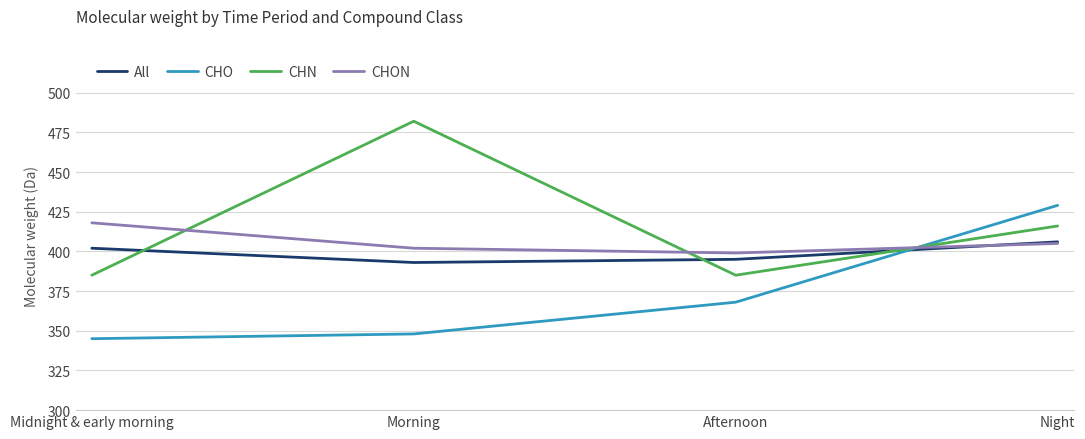

What is the smallest value displayed?

345